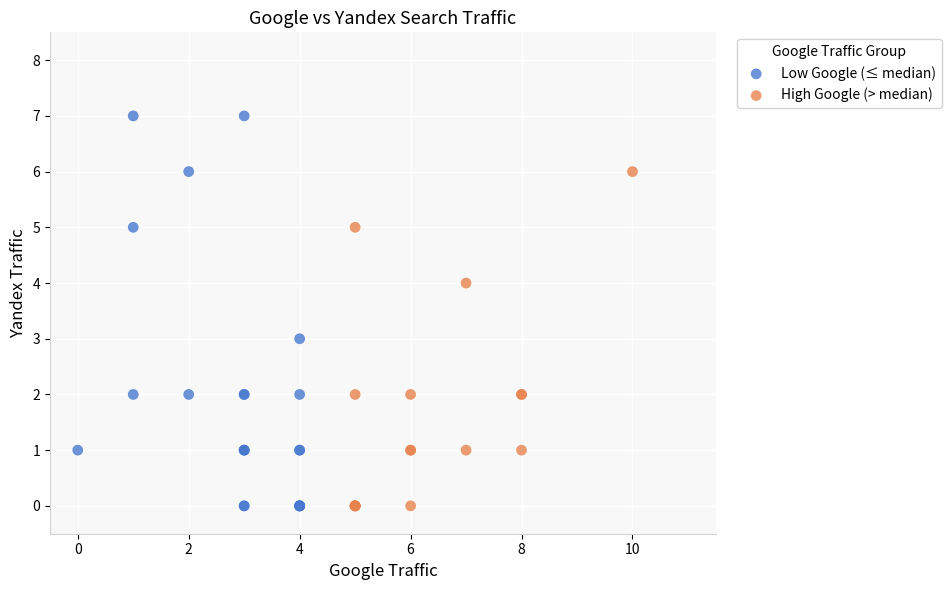

Which series has the largest Y range (max minus min)?

Low Google (≤ median)